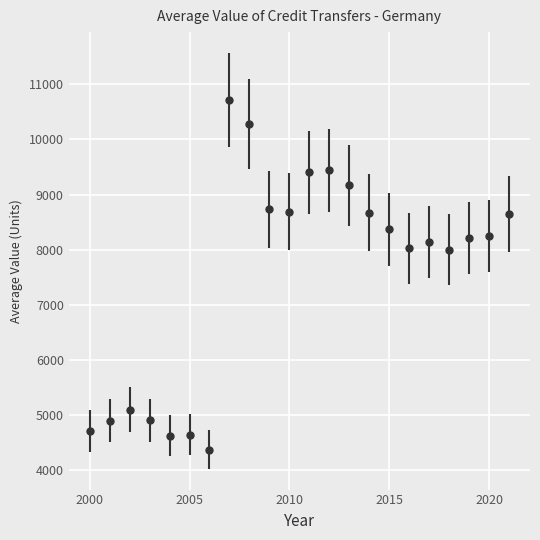

What is the minimum value shown in the chart?

4367.7